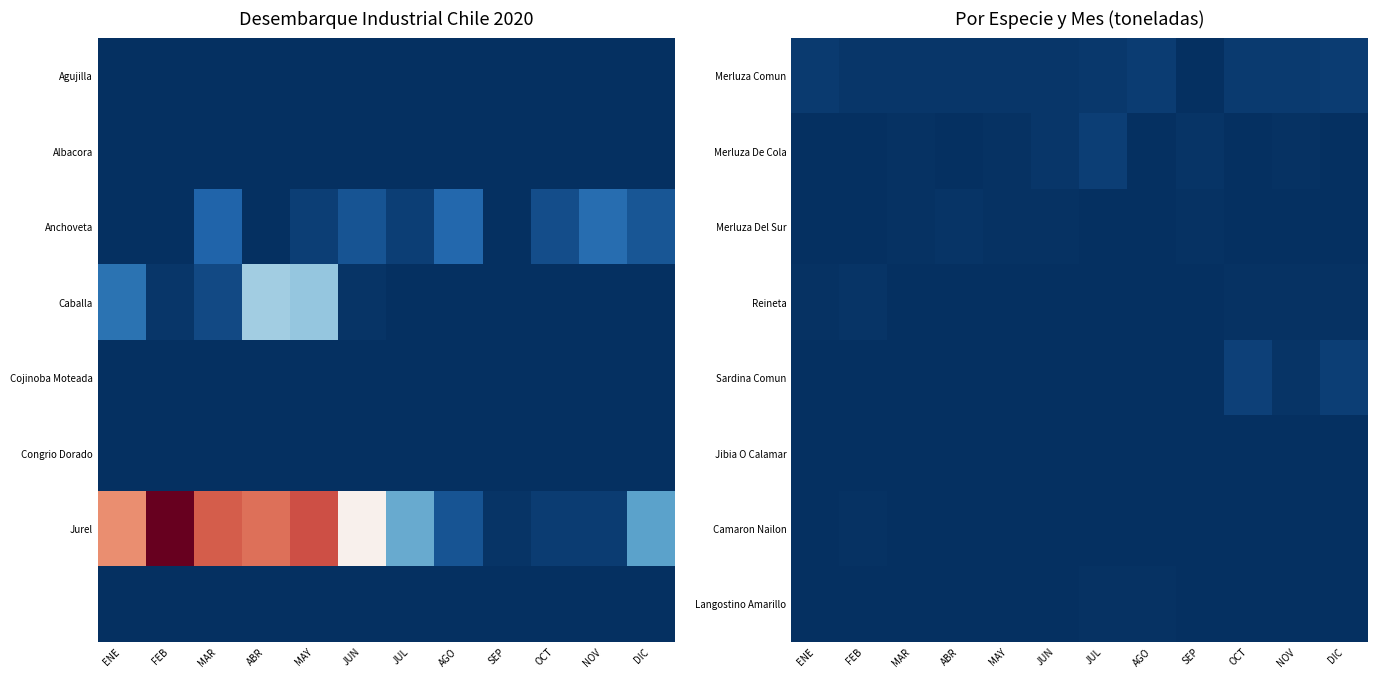

What is the spread (max minus min) of values at OCT?

3458